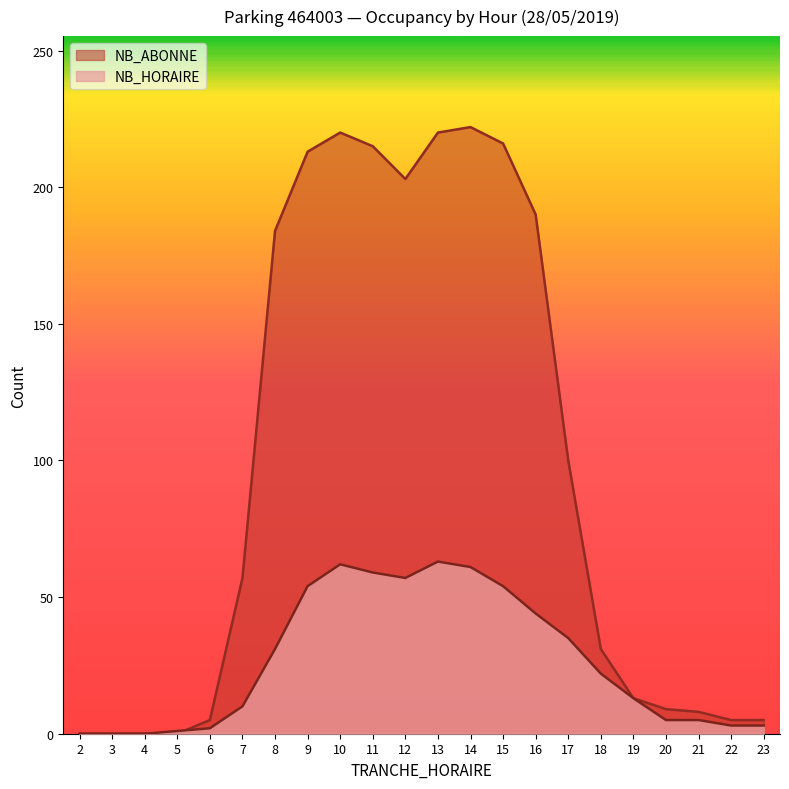

Reading left to right, list all the values displayed in this chart.

NB_HORAIRE: 2=0	3=0	4=0	5=1	6=2	7=10	8=31	9=54	10=62	11=59	12=57	13=63	14=61	15=54	16=44	17=35	18=22	19=13	20=5	21=5	22=3	23=3
NB_ABONNE: 2=0	3=0	4=0	5=0	6=5	7=57	8=184	9=213	10=220	11=215	12=203	13=220	14=222	15=216	16=190	17=100	18=31	19=13	20=9	21=8	22=5	23=5